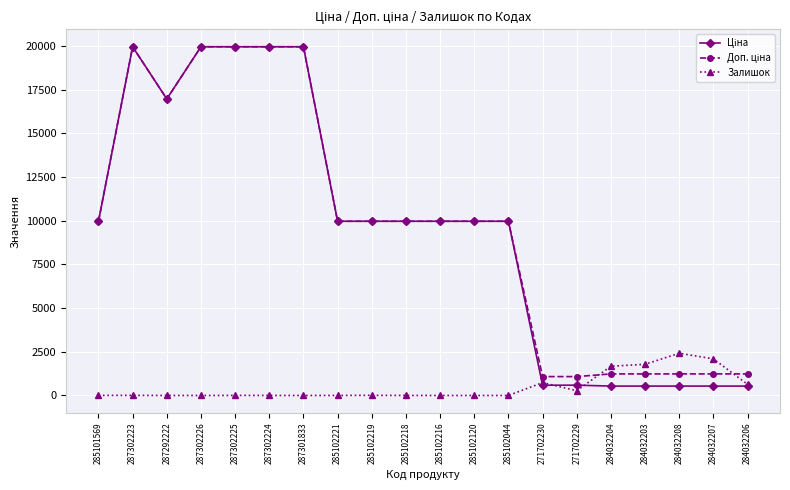

What is the spread (max minus min) of values at 287301833?

19964.2